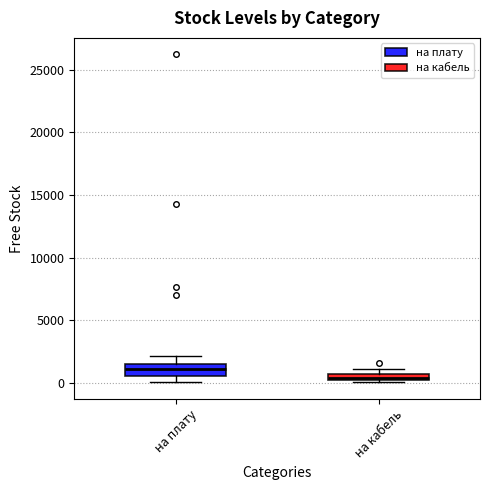

Where does the median line of the box for на плату sit on the y-axis? The values are not printed on the chart, so give them approximately, as read against the axis.

1000